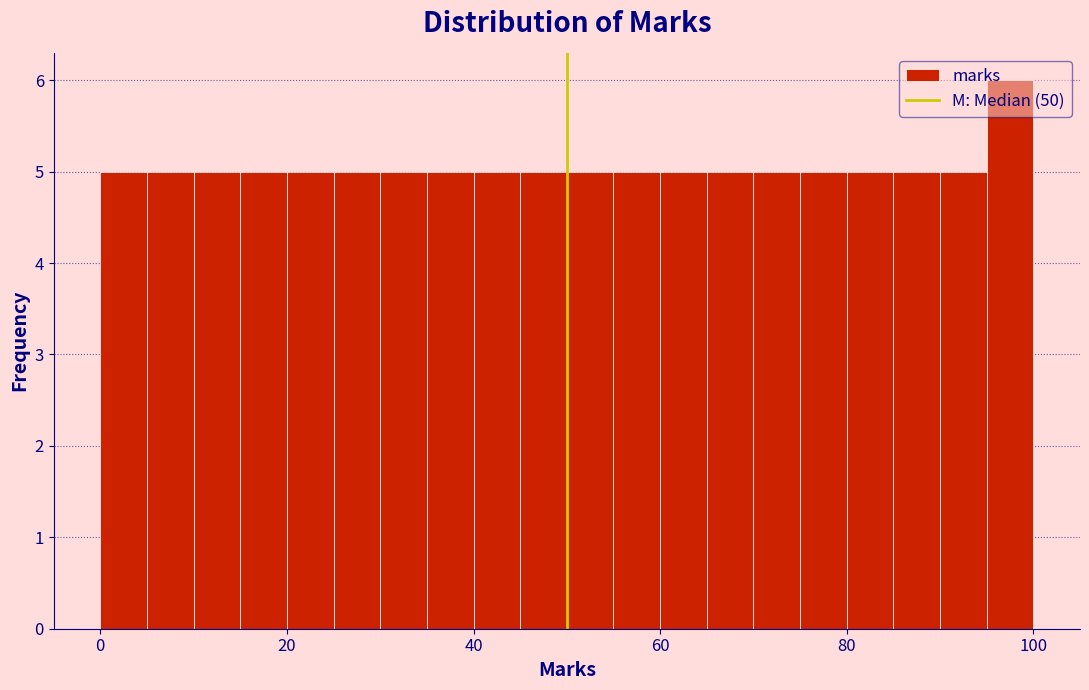

Read against the x-axis, roughly where is the centre of the tallest bar?

98